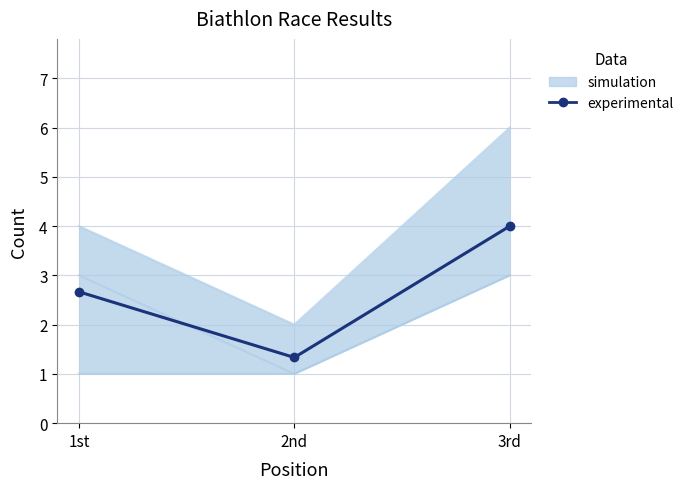

What is the maximum value shown in the chart?

4.0